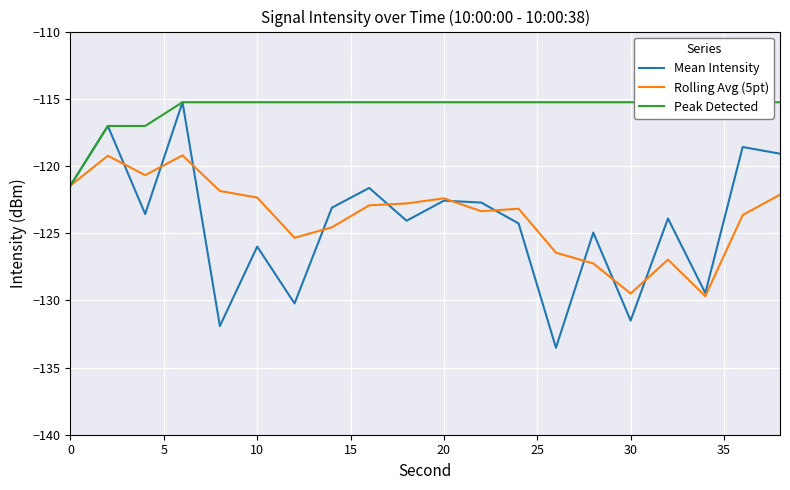

List the series in order of their peak value, lowest first.

Rolling Avg (5pt), Mean Intensity, Peak Detected